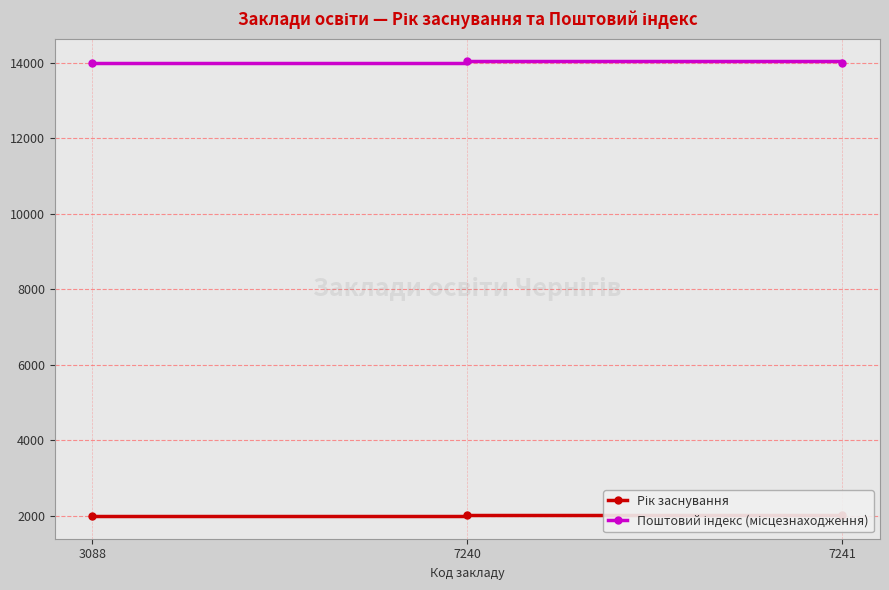

Is the value of Поштовий індекс (місцезнаходження) at 3088 greater than the value of Рік заснування at 7240?

Yes